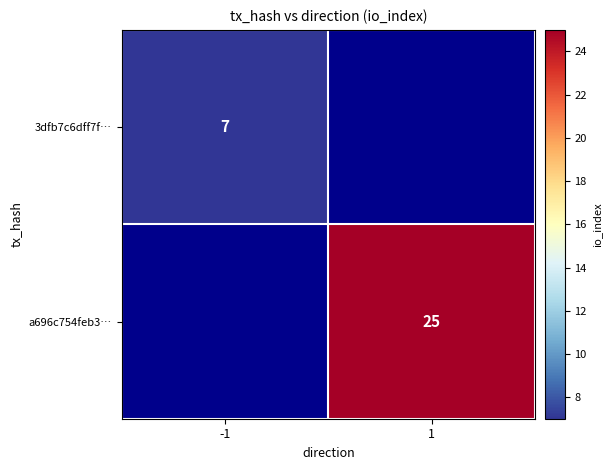

The value of 3dfb7c6dff7f… at -1 is 7. True or false?

True